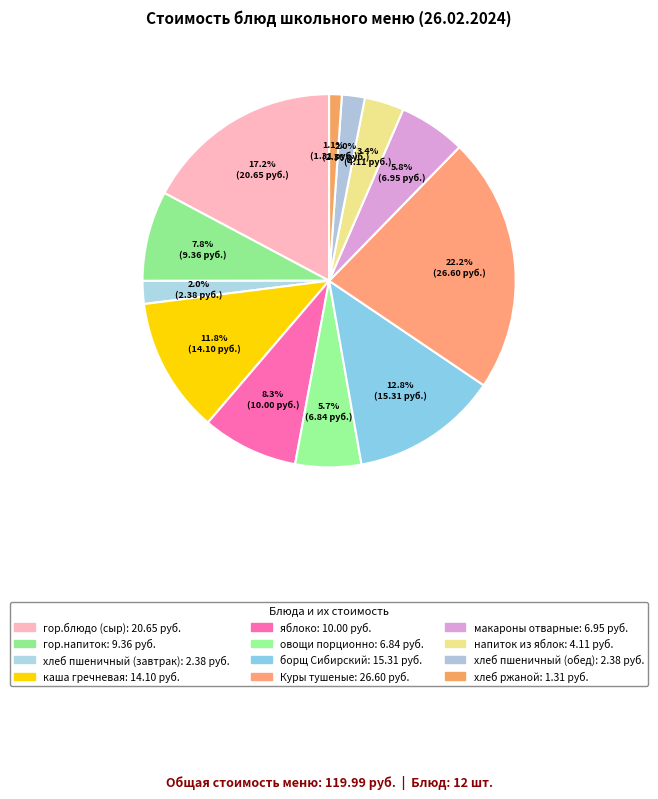

Approximately how many times larger is the value at хлеб пшеничный (обед) compared to напиток из яблок?

0.6